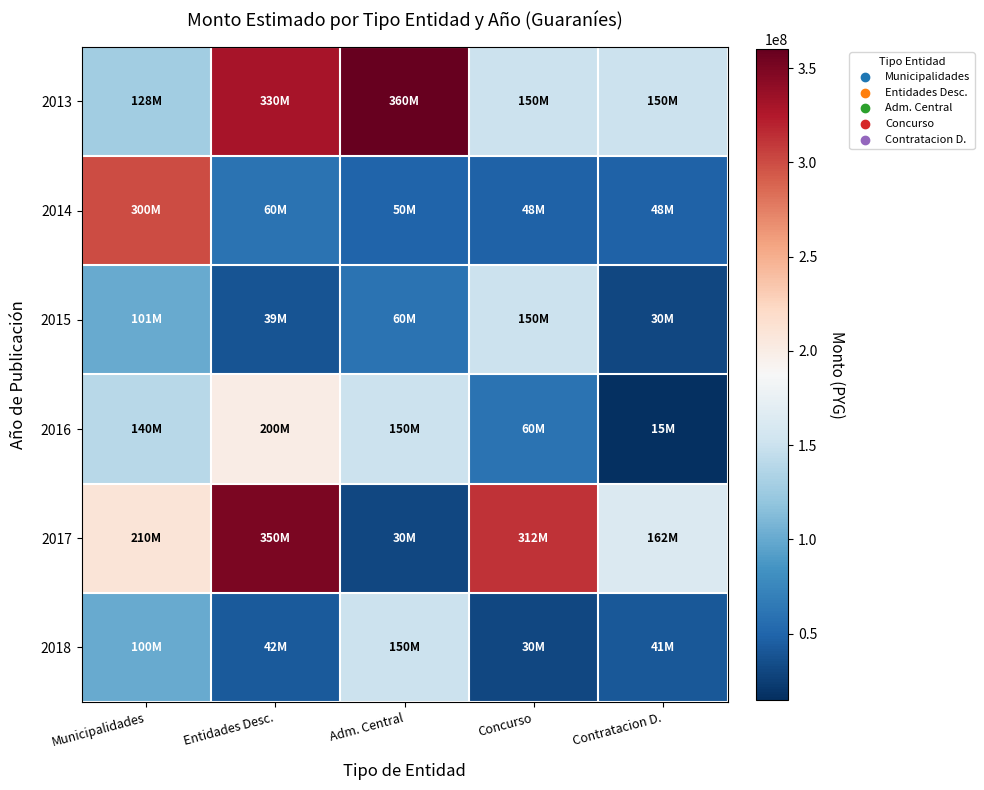

Which series has the largest total across all categories?

2013